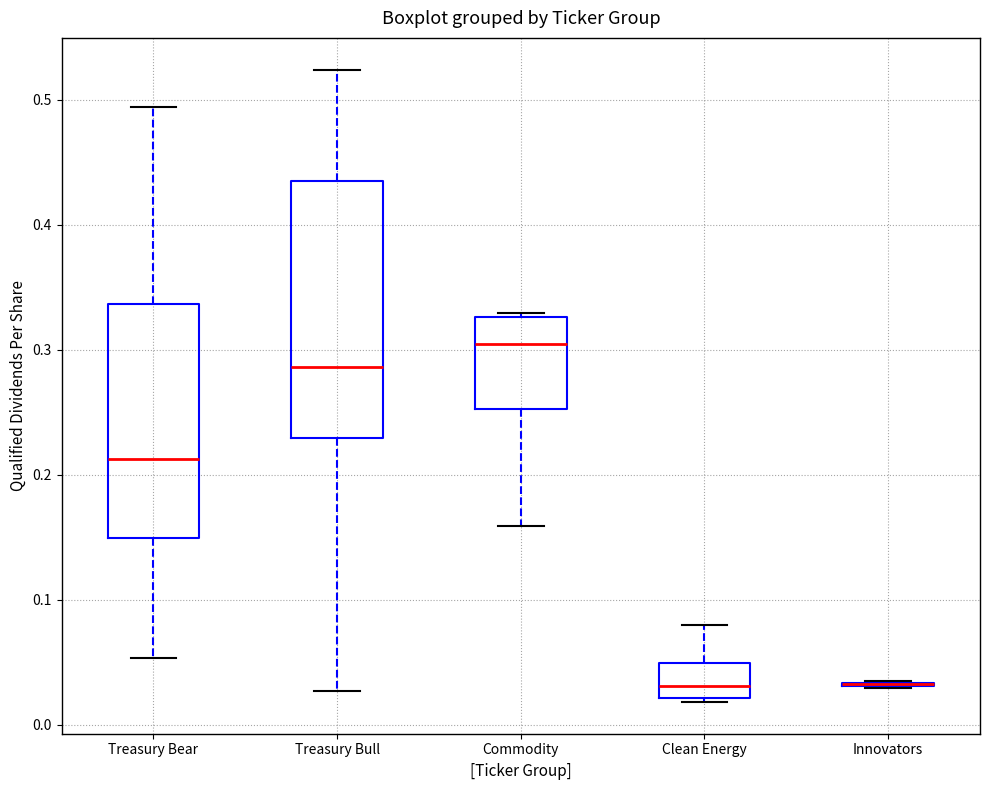

Comparing the boxes themselves (not the whiskers), which one is the tallest?

Treasury Bull